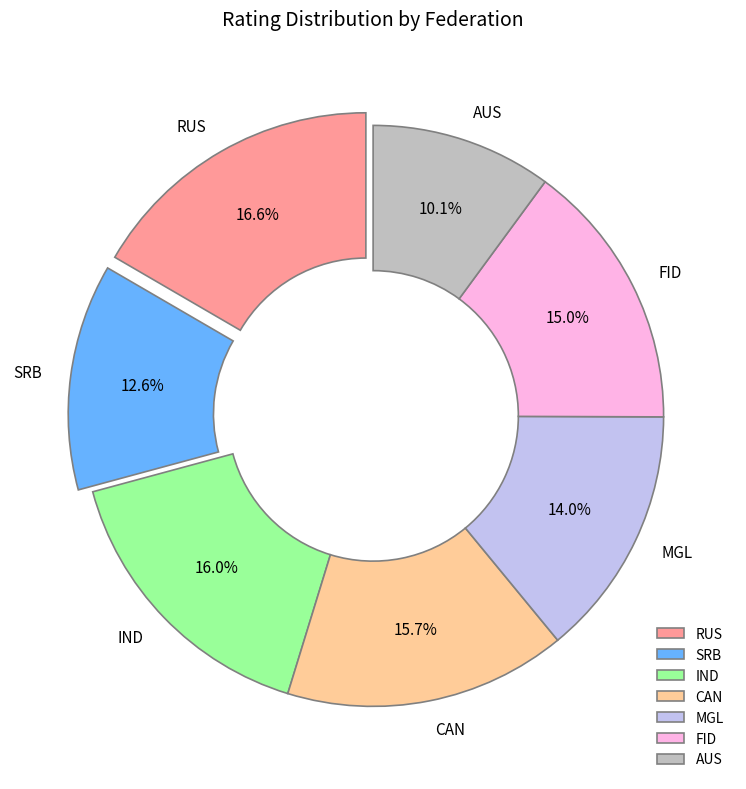

Does IND represent more than half of the total?

No